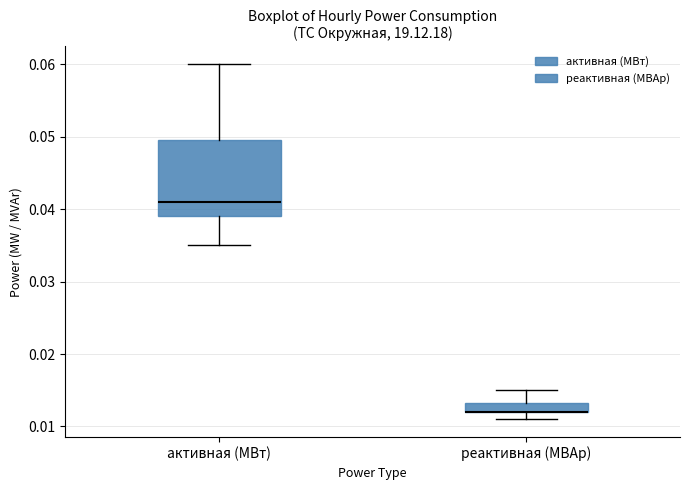

Where does the upper whisker of the box for реактивная (МВАр) end on the y-axis? The values are not printed on the chart, so give them approximately, as read against the axis.

0.015